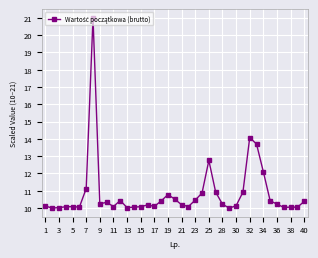

What is the minimum value shown in the chart?

10.0